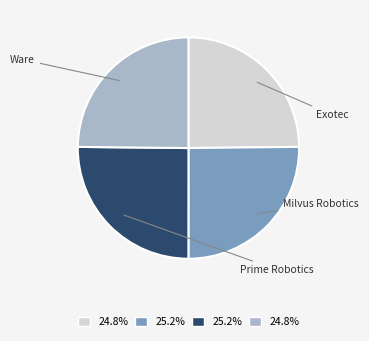

Is there a majority slice in this chart?

No